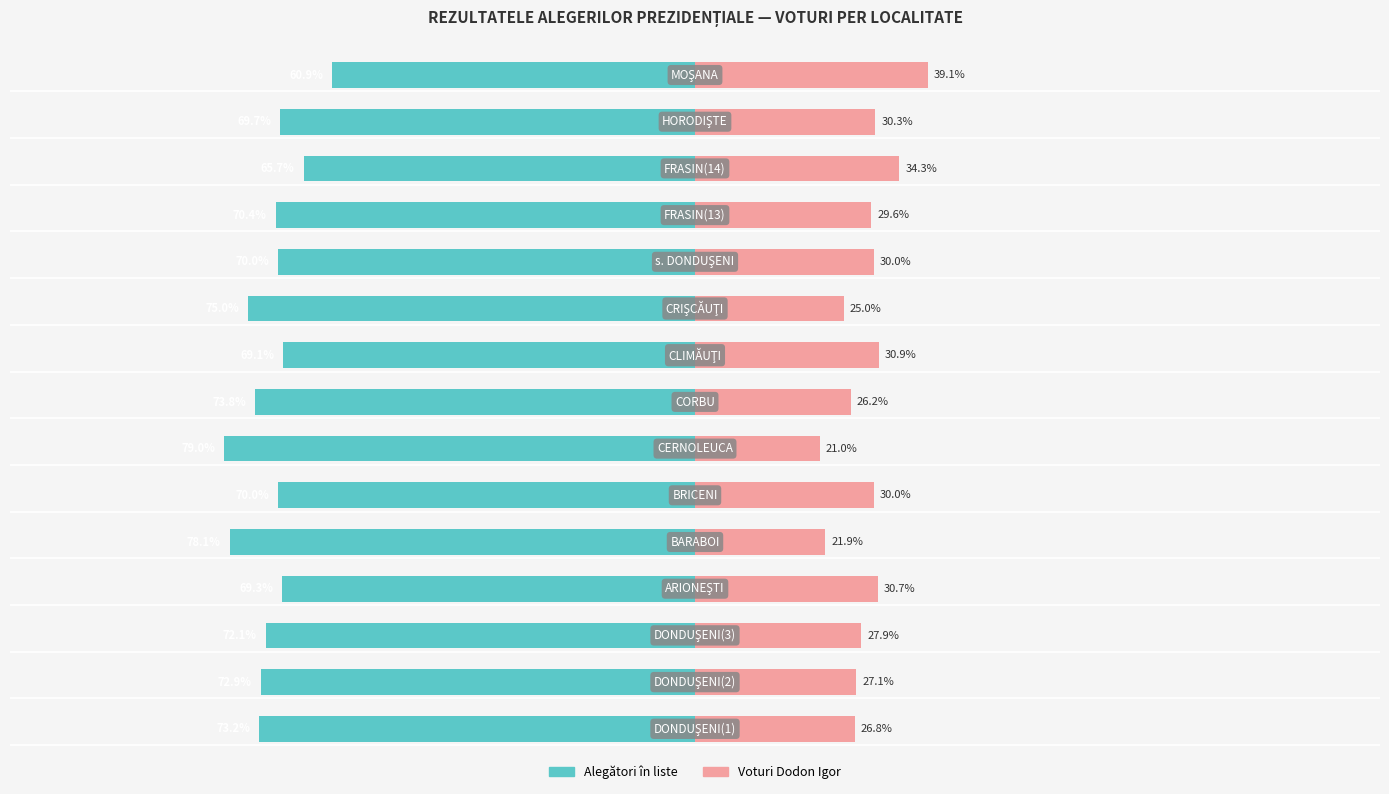

Reading right to left, what are all the values shown in this chart?

Alegători în liste: -60.9	-69.7	-65.7	-70.4	-70.0	-75.0	-69.1	-73.8	-79.0	-70.0	-78.1	-69.3	-72.1	-72.9	-73.2
Voturi Dodon Igor: 39.1	30.3	34.3	29.6	30.0	25.0	30.9	26.2	21.0	30.0	21.9	30.7	27.9	27.1	26.8